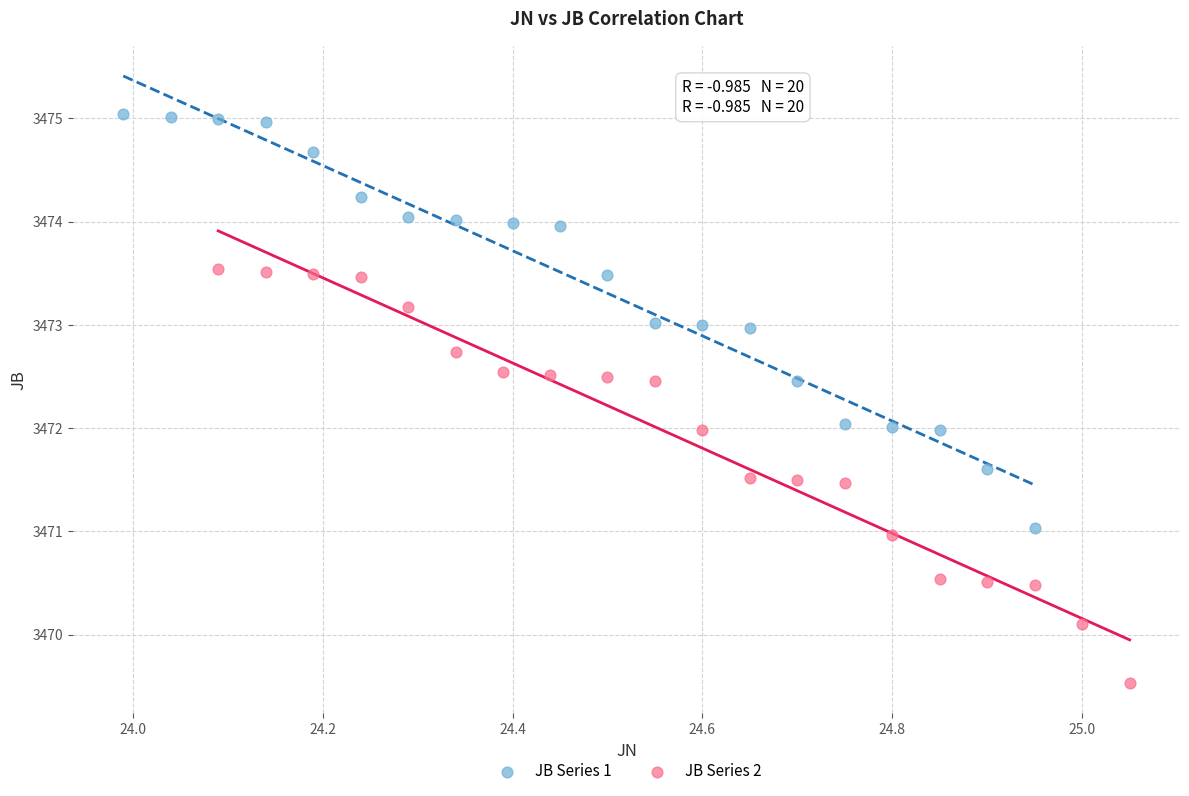

Which series contains the highest Y value?

JB Series 1